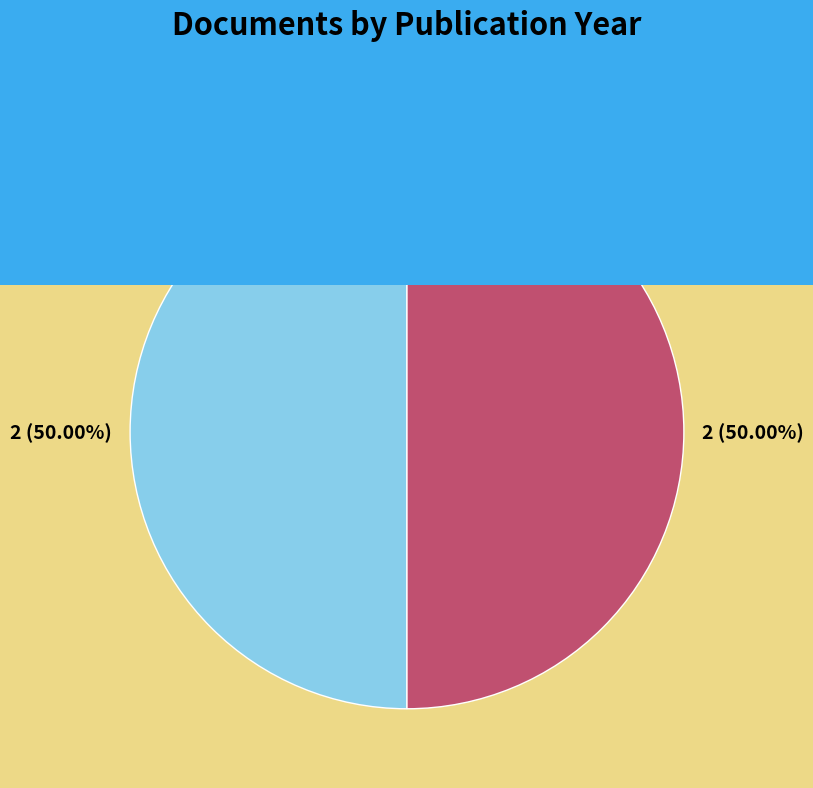

Is there any slice that represents more than half of the pie?

No